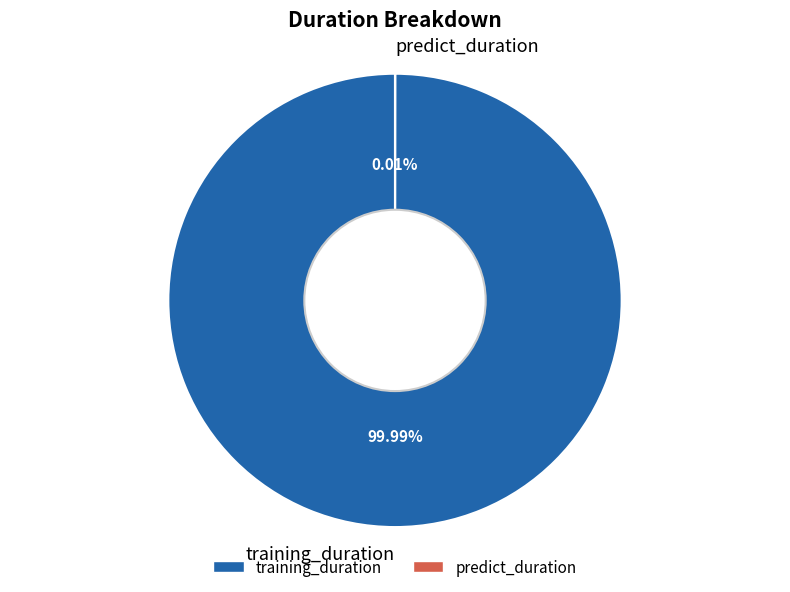

Is there any slice that represents more than half of the pie?

Yes